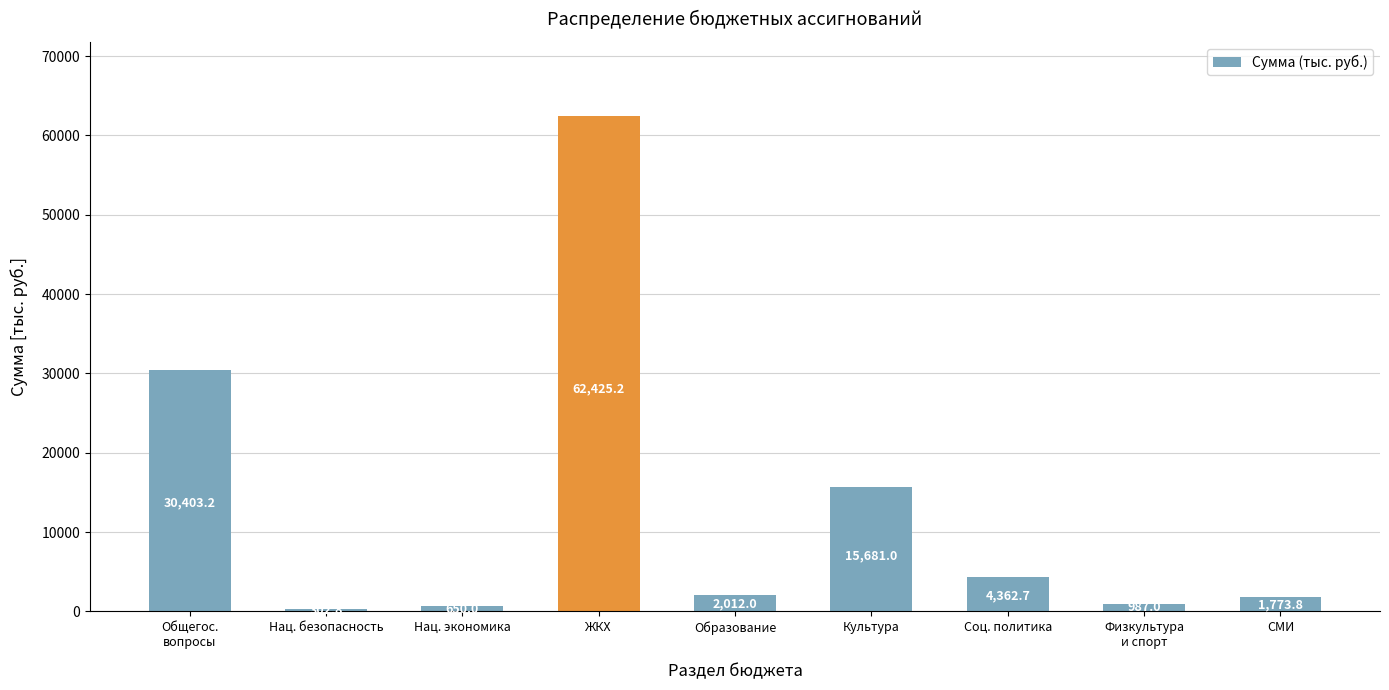

What is the maximum value shown in the chart?

62425.2